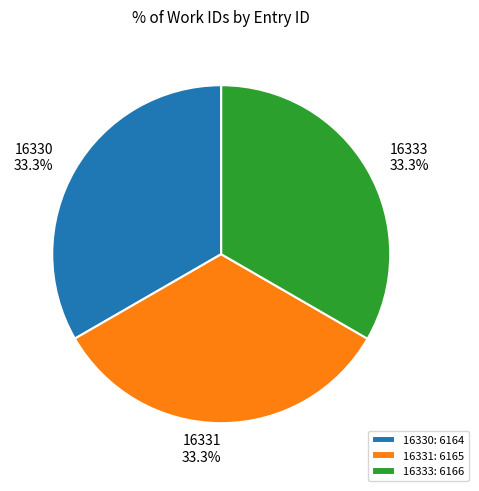

True or false: 16330 accounts for 45% of the total.

False